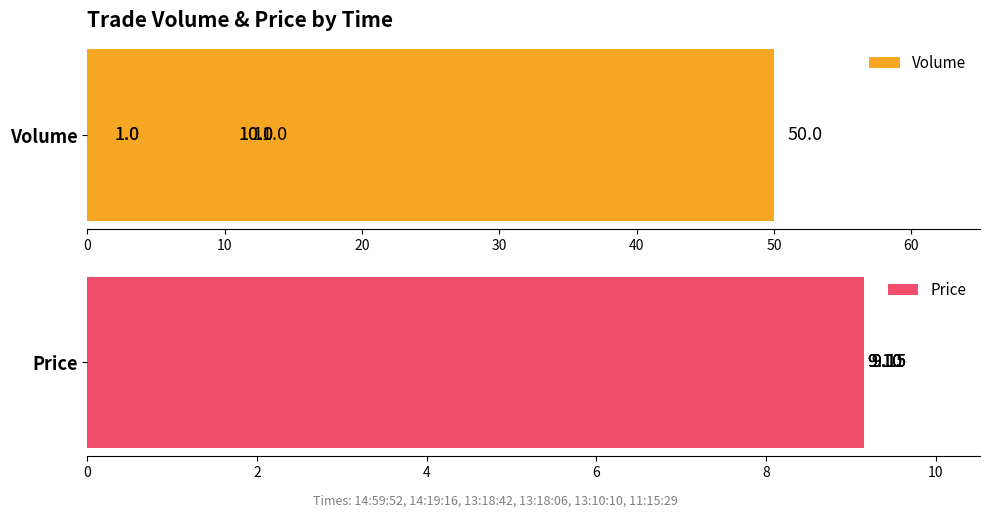

How many series are shown in this chart?

2